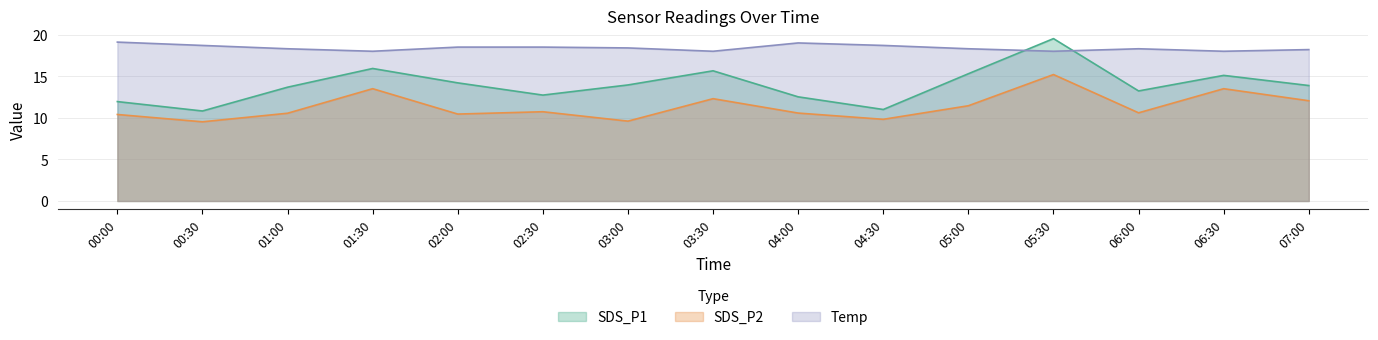

What is the total value across all series at 01:30?

47.4